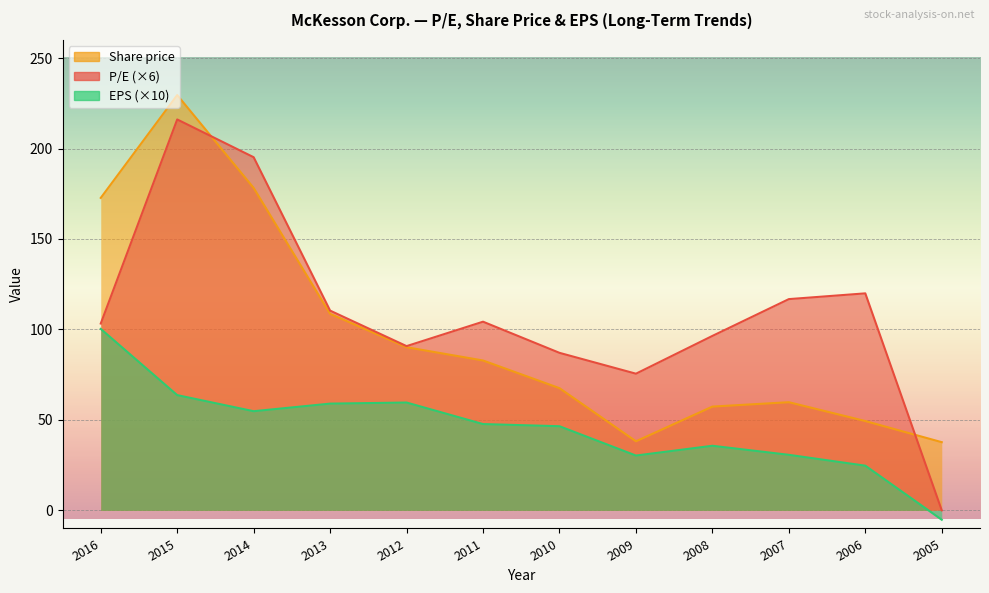

What is the value of the EPS point at the 2nd from the left?

63.7